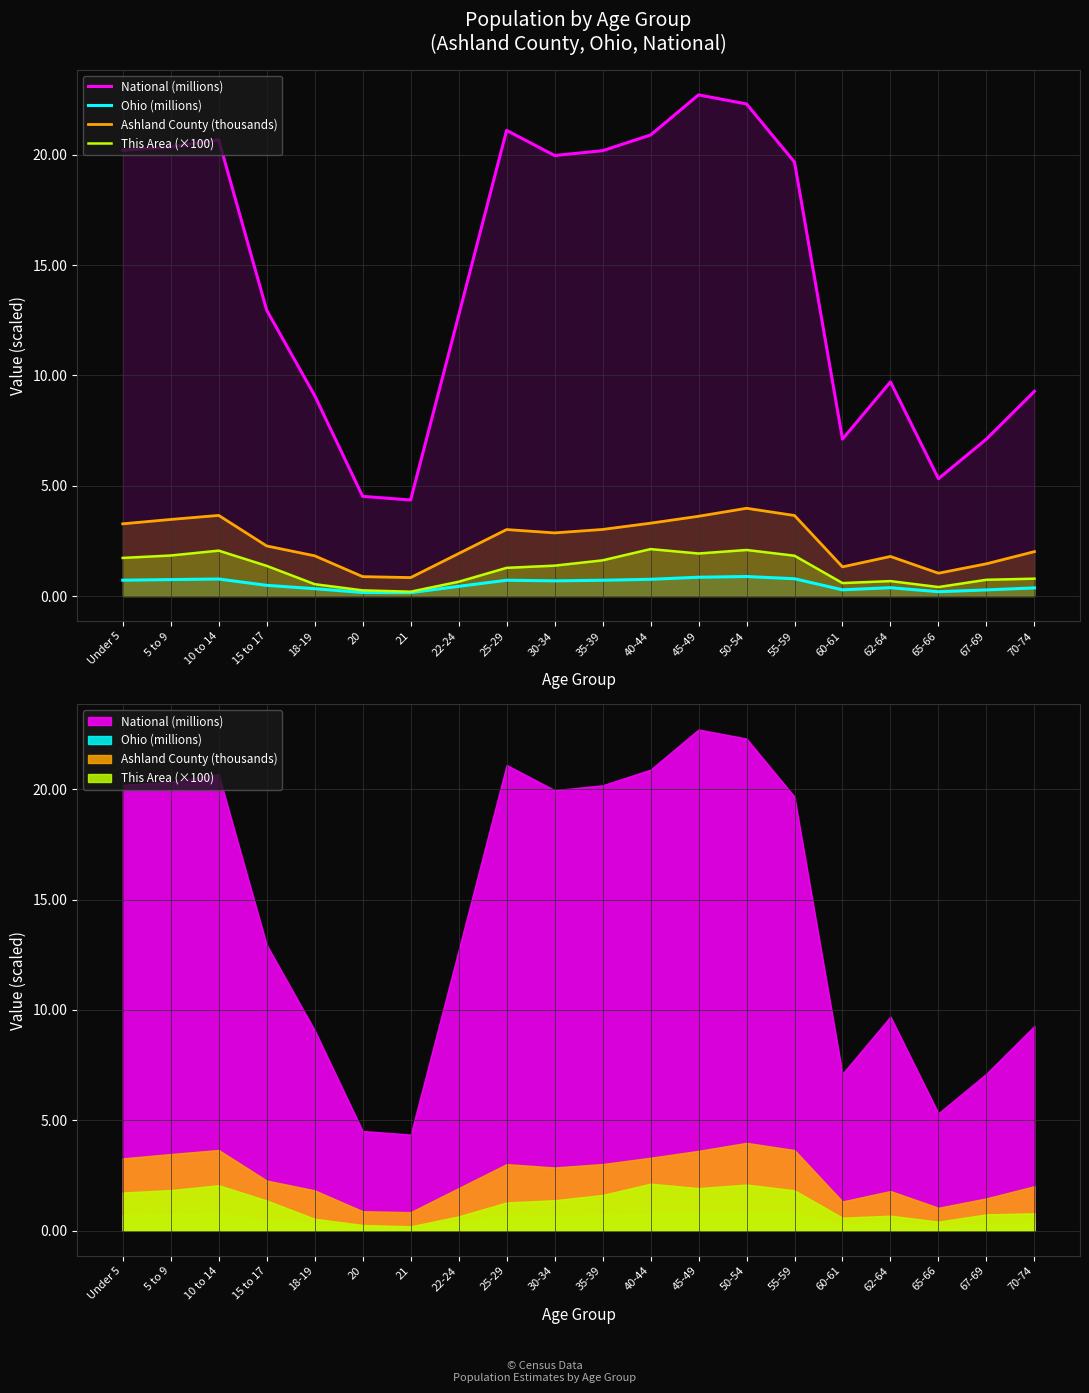

Count the This Area (×100) values in the range 0 to 1.

9